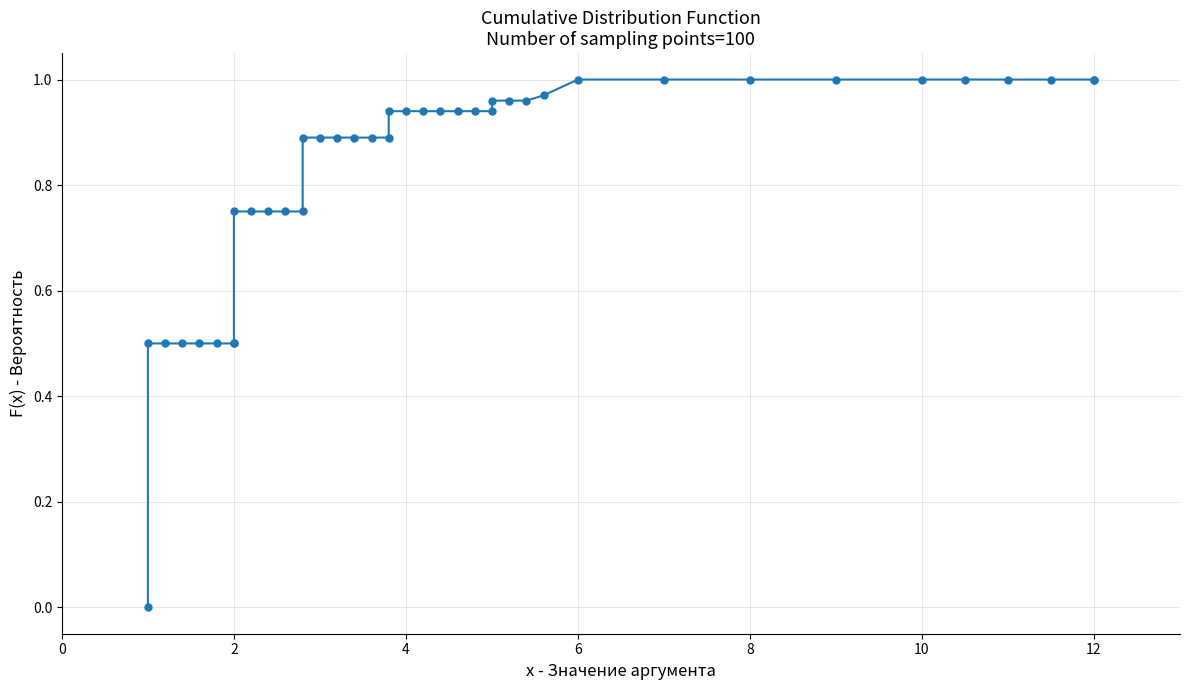

What is the value of the 30th point from the left?

1.0